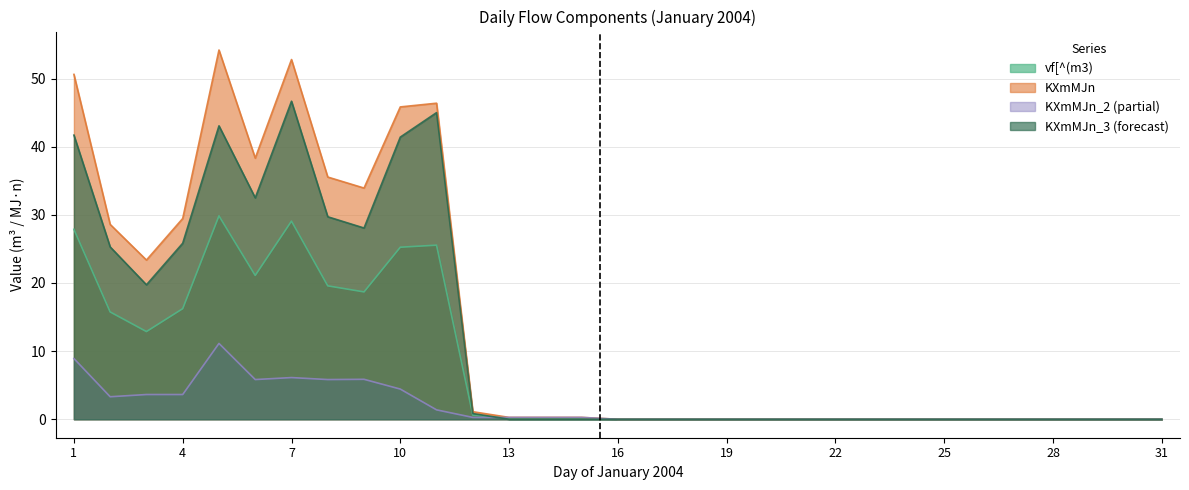

Between 21 and 22, which is larger?

21